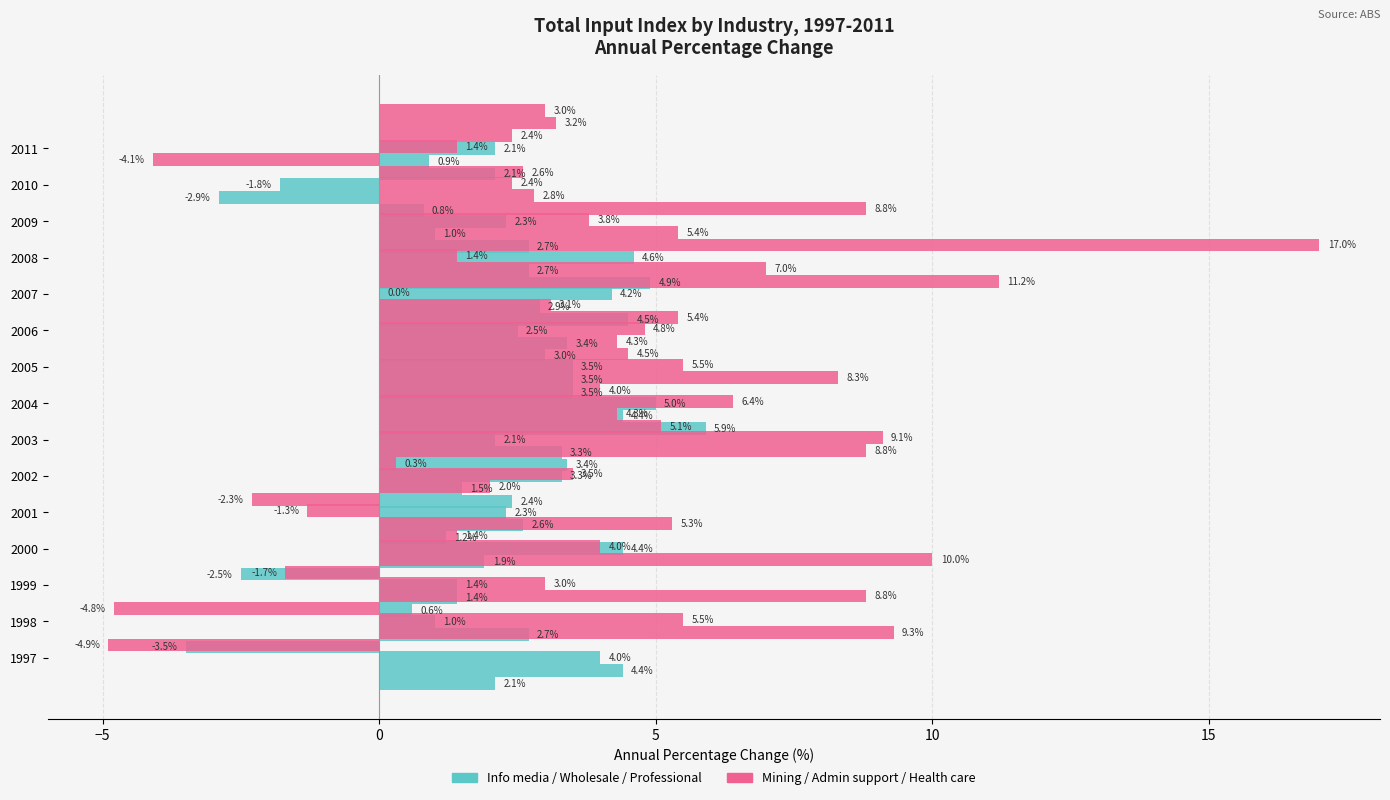

Are the bars horizontal?

Yes